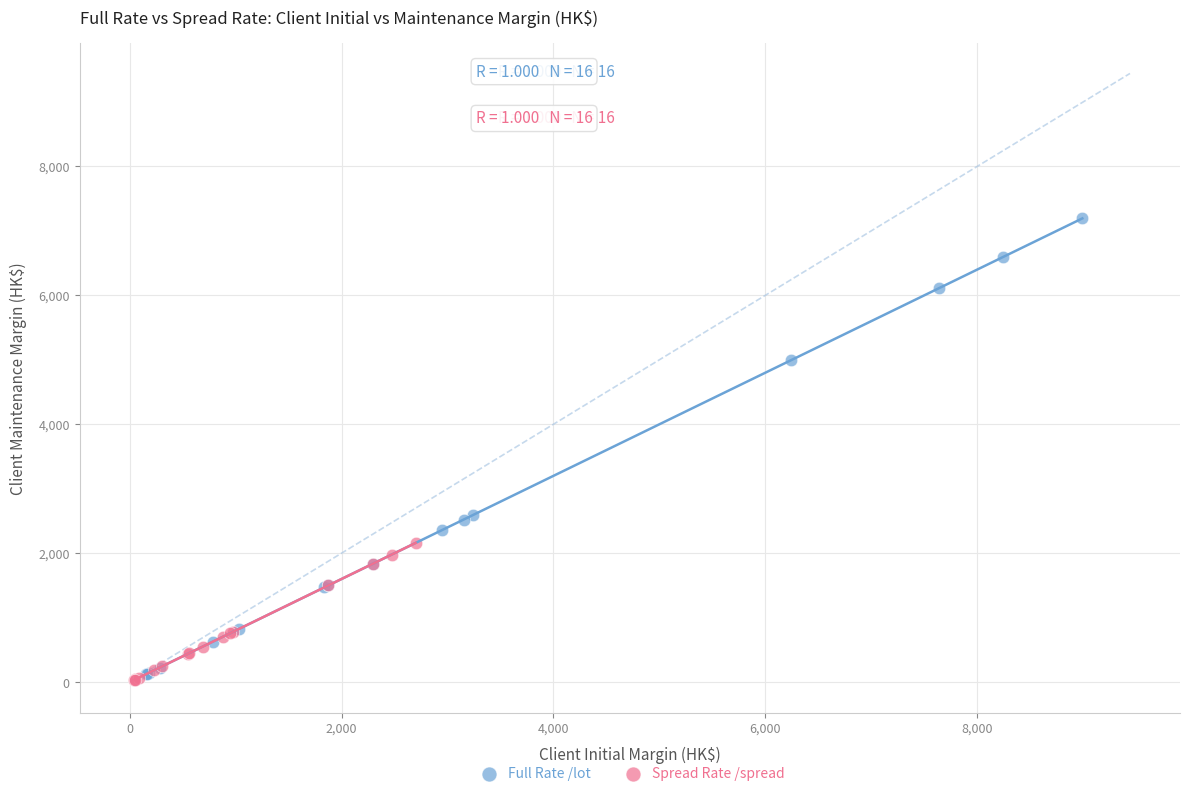

Which series contains the highest Y value?

Full Rate /lot